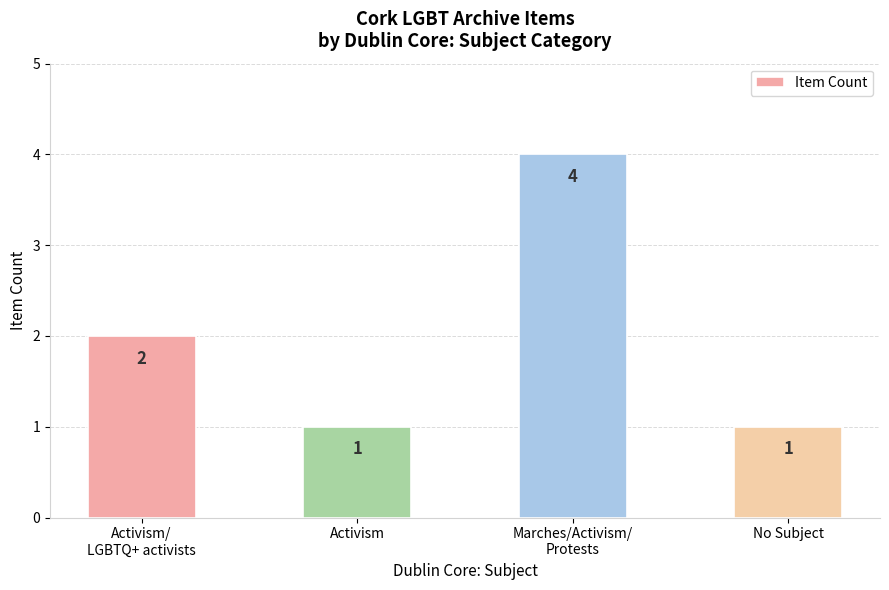

What is the difference between the values at Marches/Activism/
Protests and Activism/
LGBTQ+ activists?

2